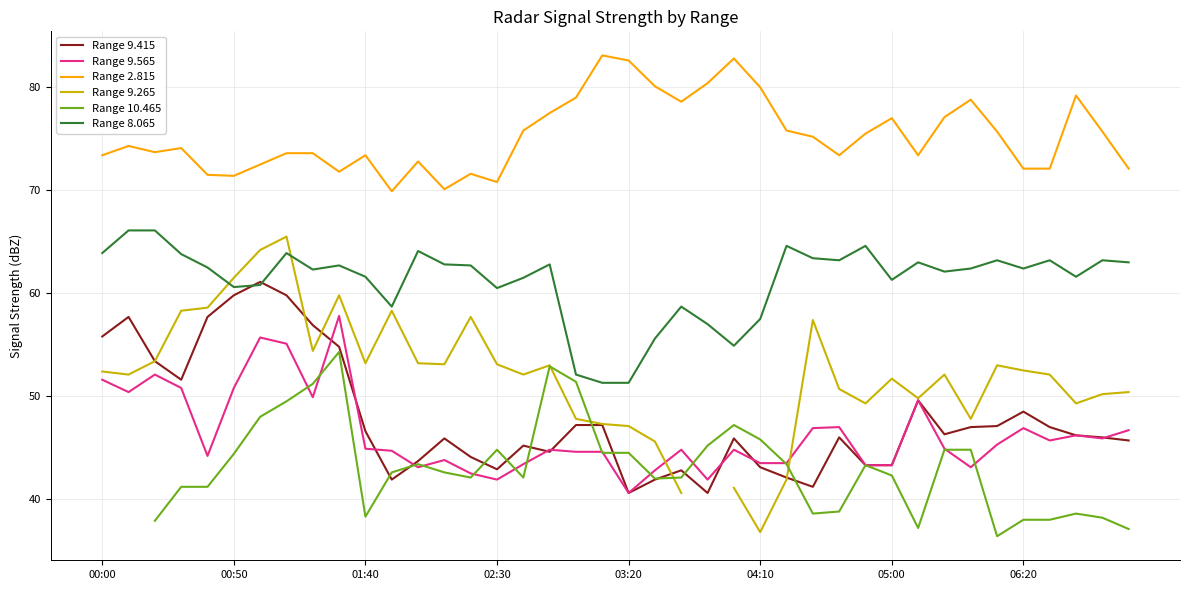

How many lines are shown in the chart?

6